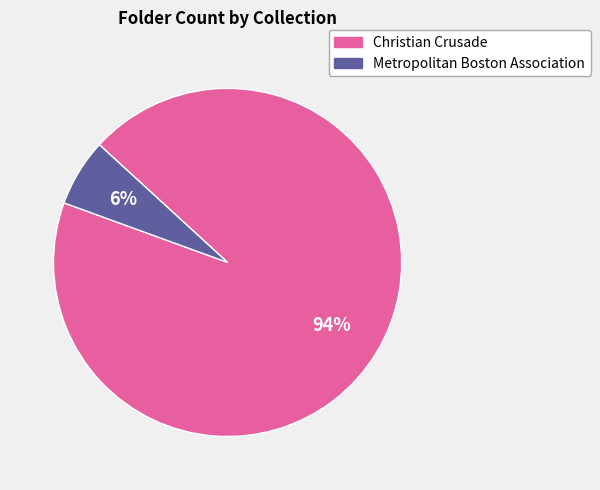

Does any single category account for the majority?

Yes